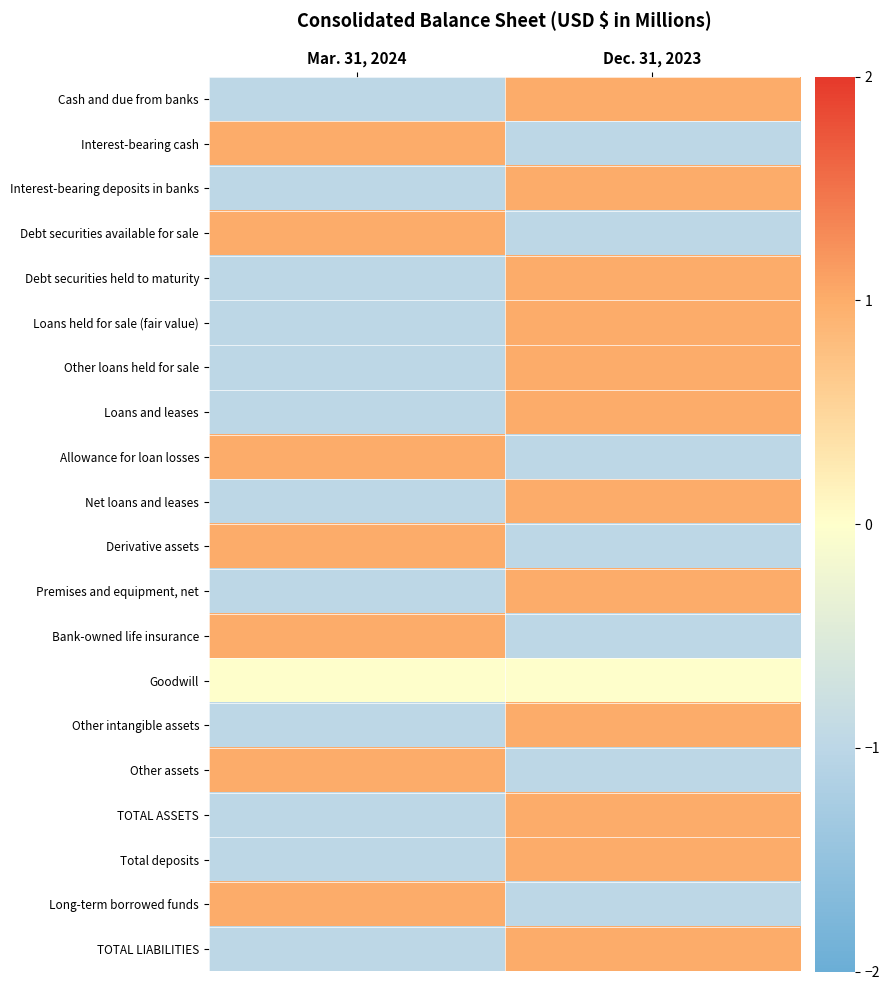

What is the greatest value displayed?

1